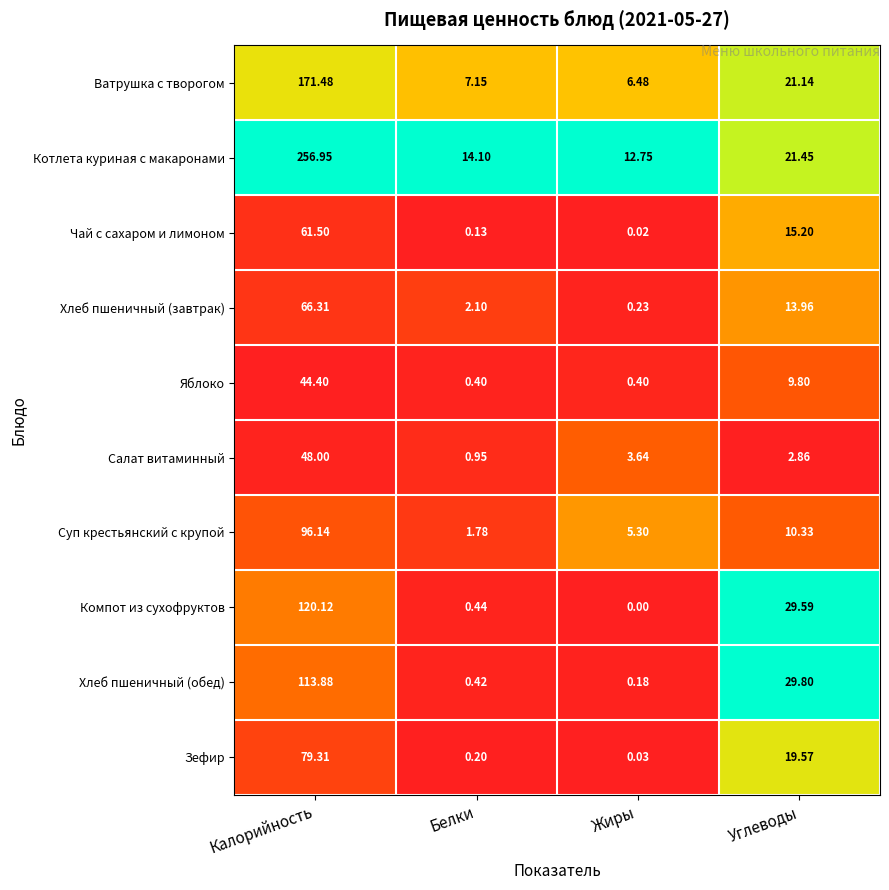

Which series has the largest range (max minus min)?

Котлета куриная с макаронами